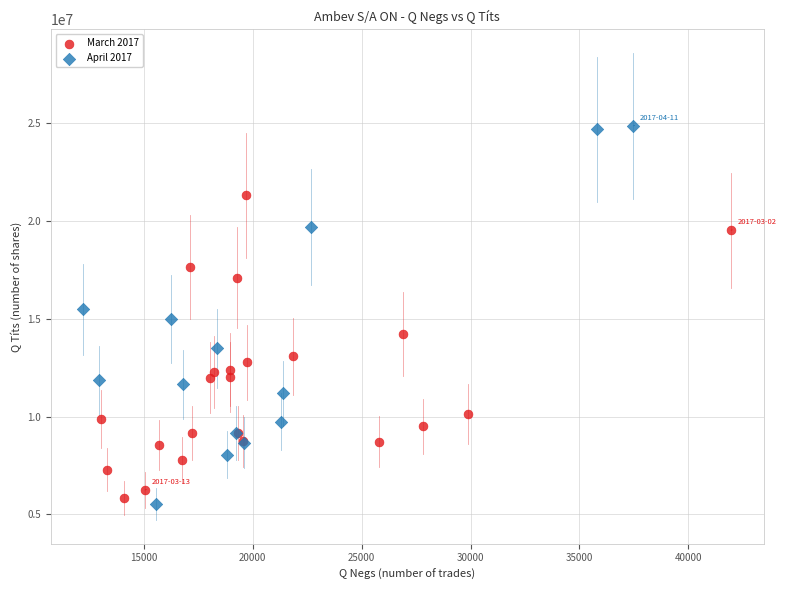

Which series reaches the maximum Y coordinate?

April 2017